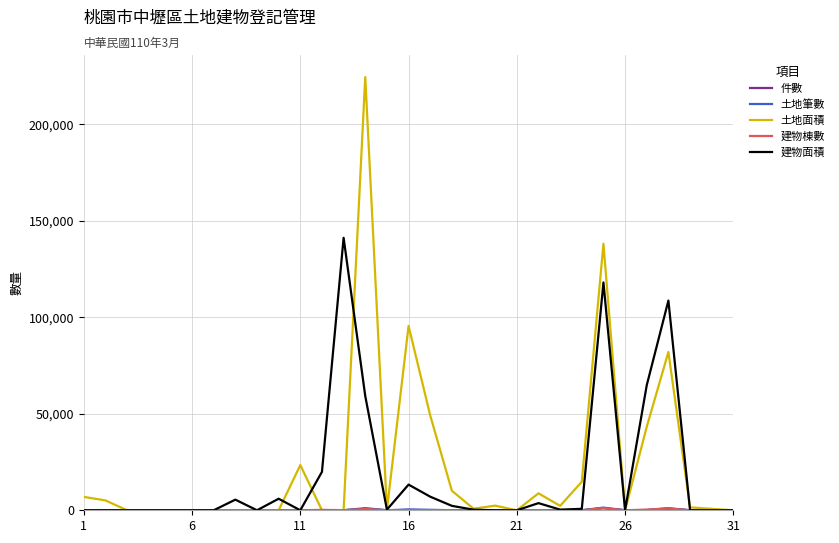

Which series has the largest range (max minus min)?

土地面積